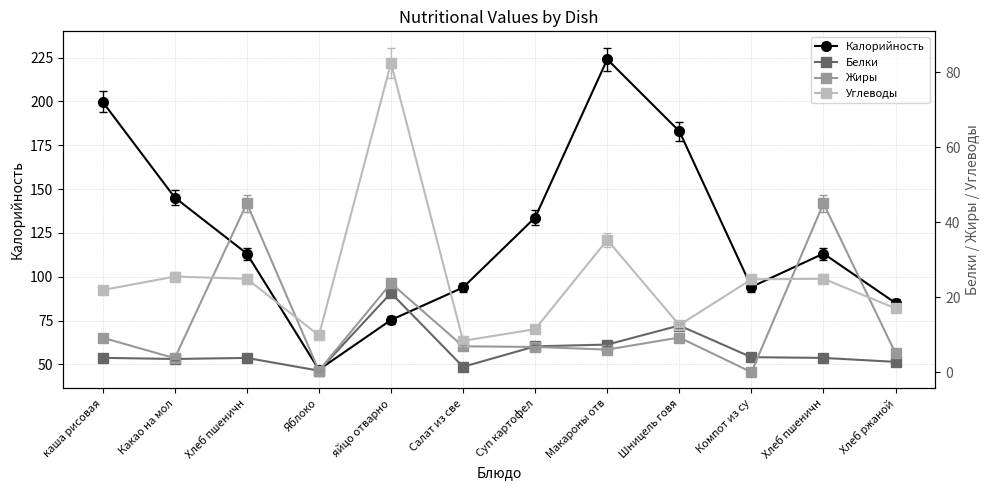

How many times do Калорийность and Углеводы cross each other?

2